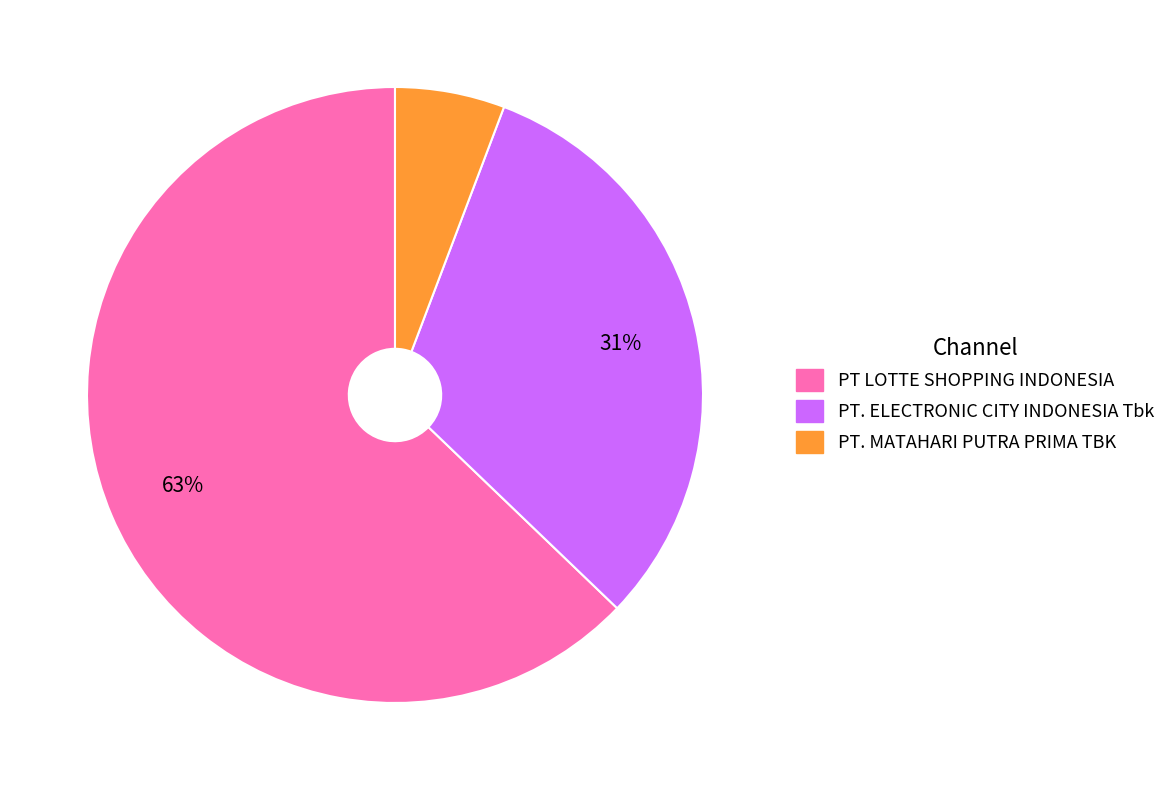

To the nearest percent, what is the difference between the largest and smallest slice percentages?

57%